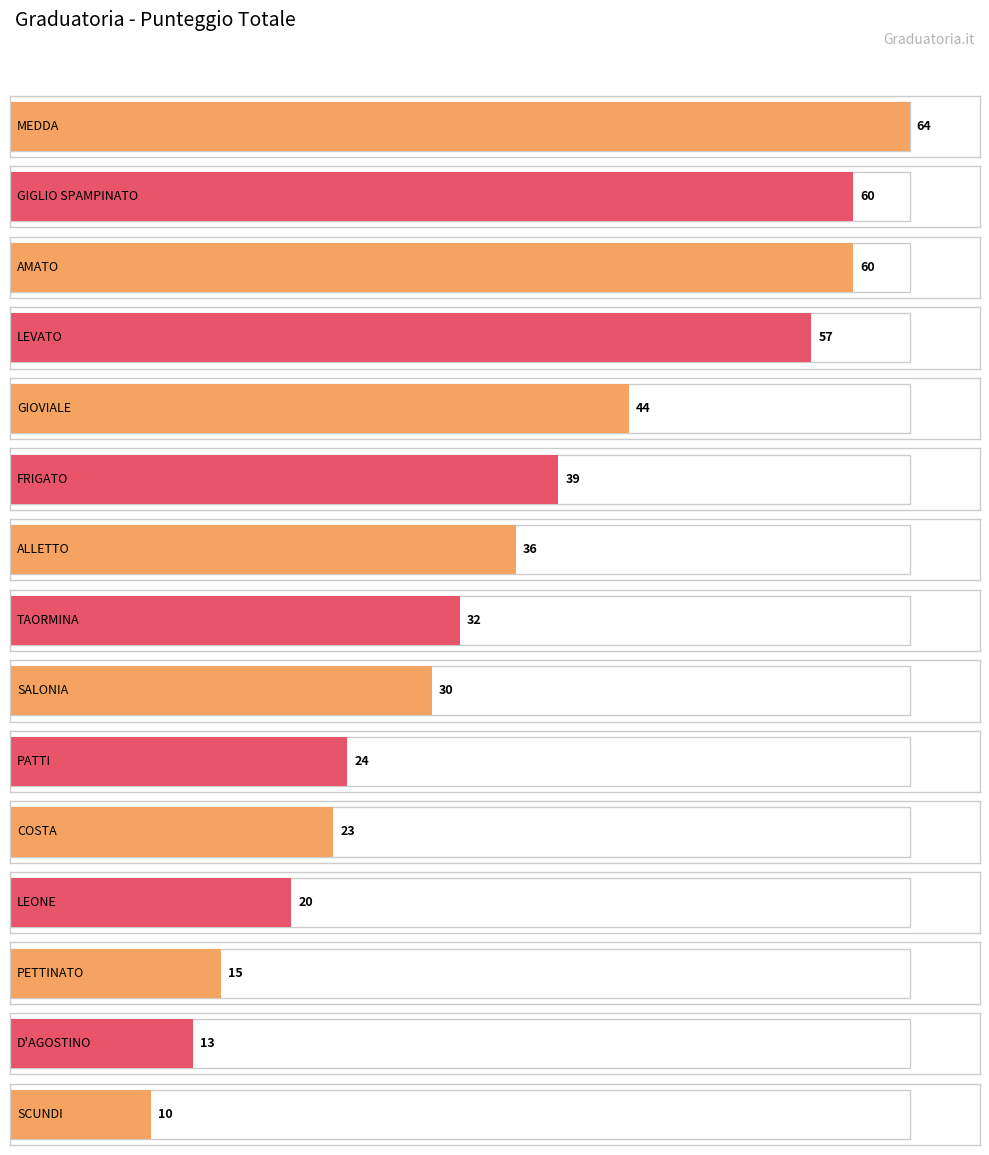

Are the bars horizontal?

Yes